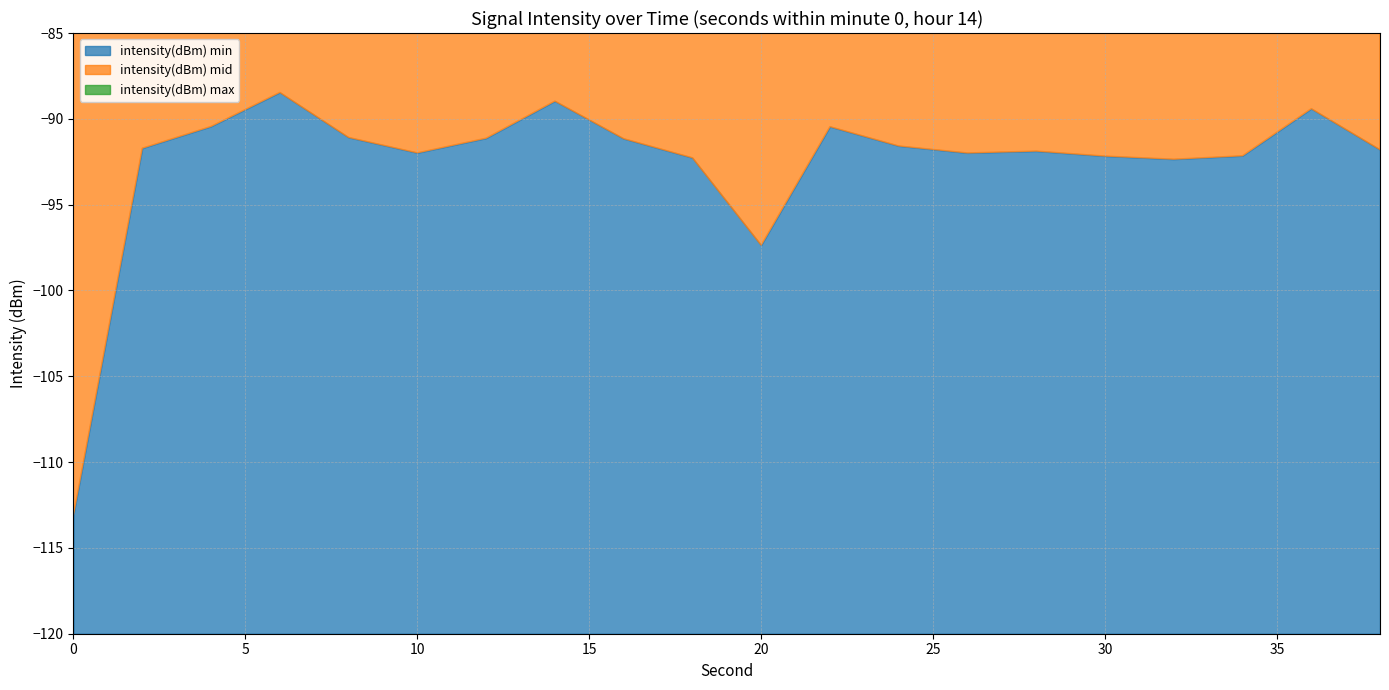

Count the number of categories in the chart.

20